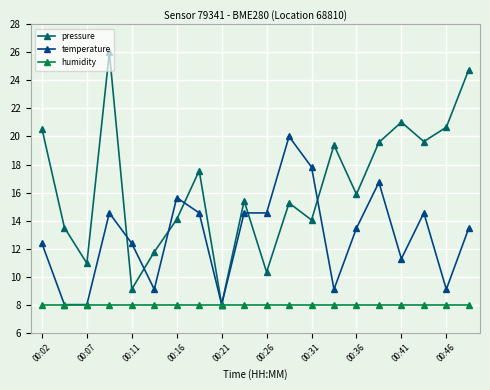

List the series in order of their peak value, highest first.

pressure, temperature, humidity